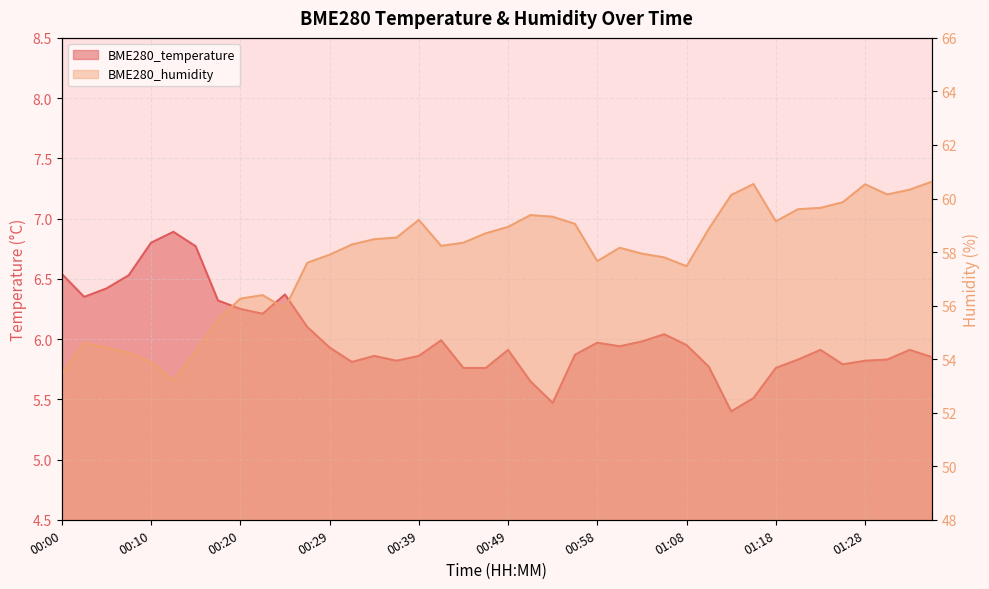

What is the difference between the maximum and minimum values in the BME280_humidity series?

7.4